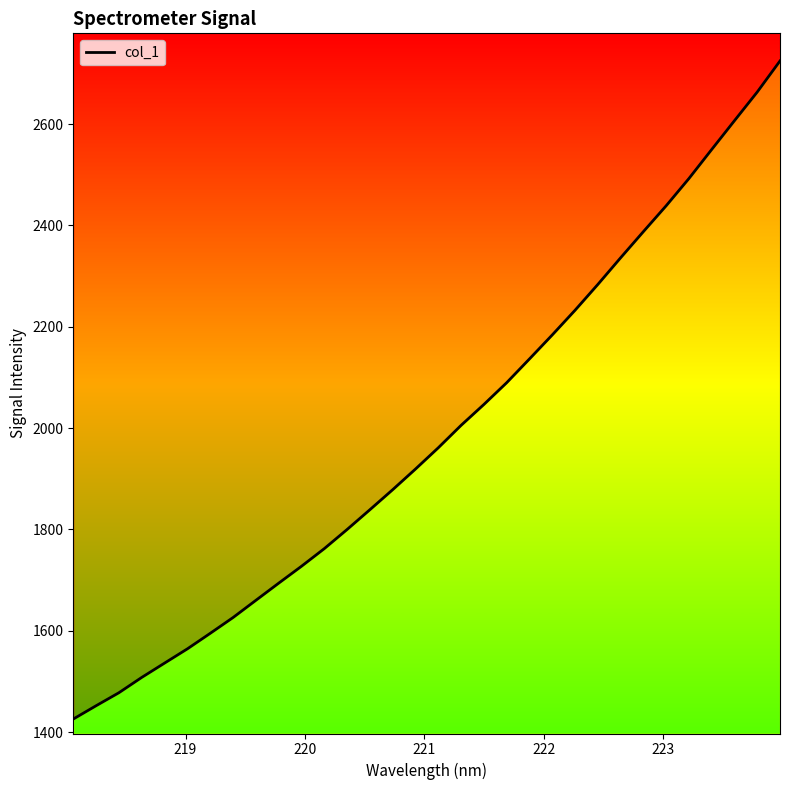

Count the number of data series in this chart.

1